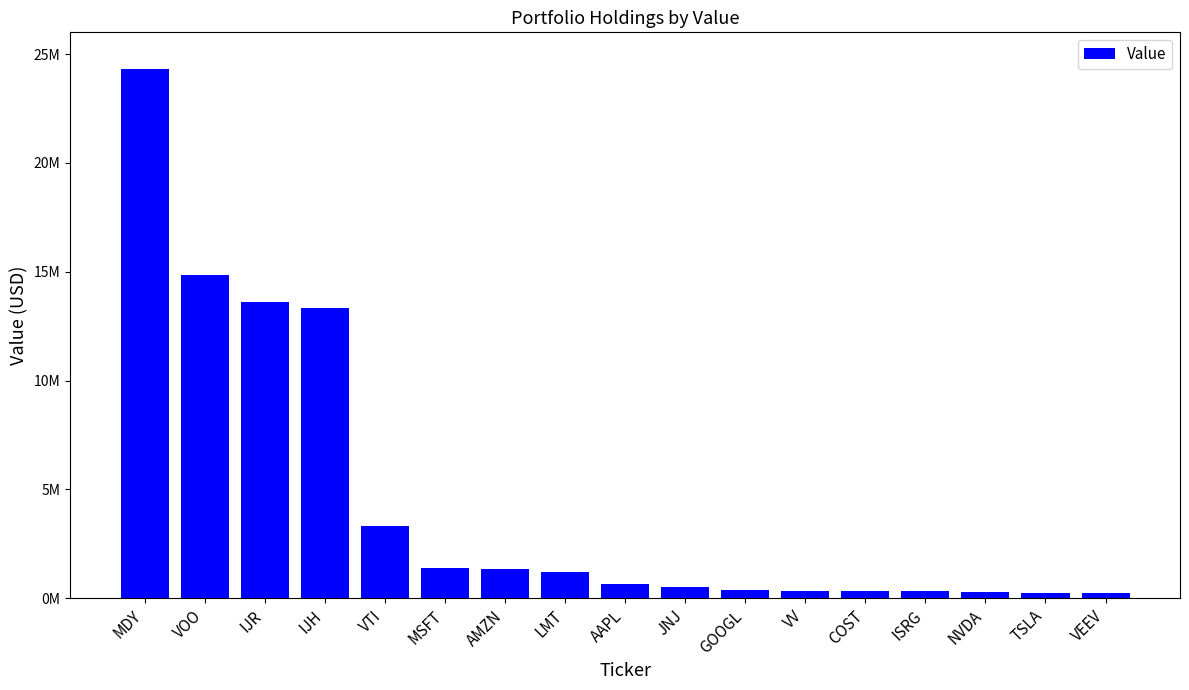

What is the smallest value displayed?

220000